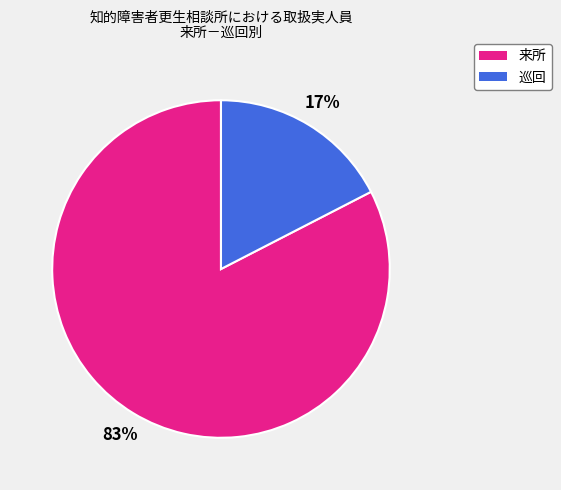

Which category has the biggest portion of the pie?

来所